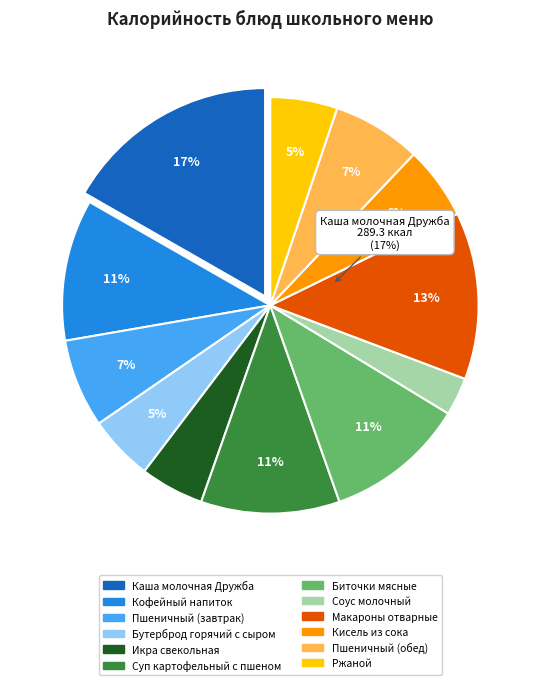

Is it true that Пшеничный (обед) is 7% of the pie?

True